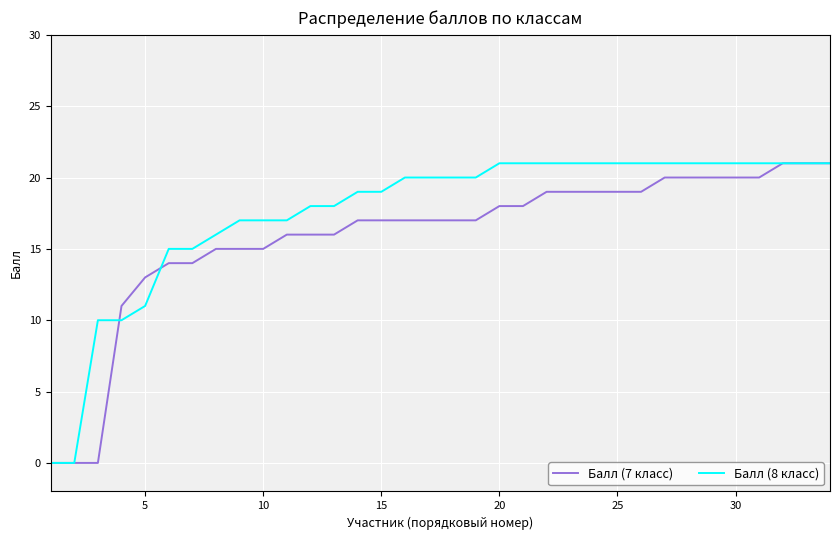

List the series in order of their overall mean, lowest first.

Балл (7 класс), Балл (8 класс)